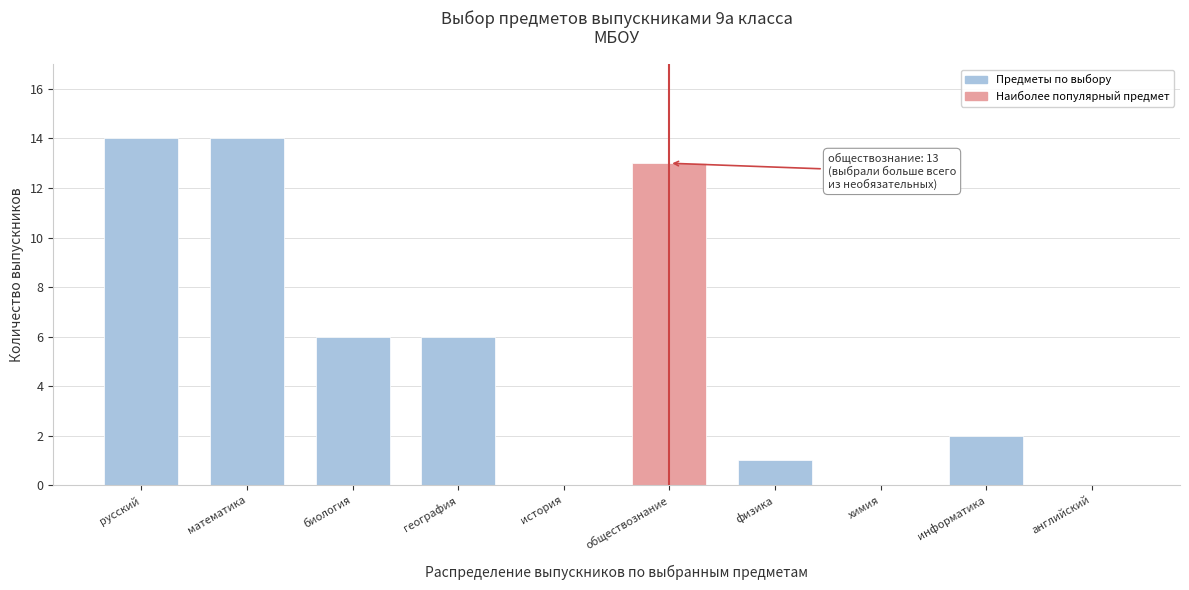

Between география and физика, which is larger?

география